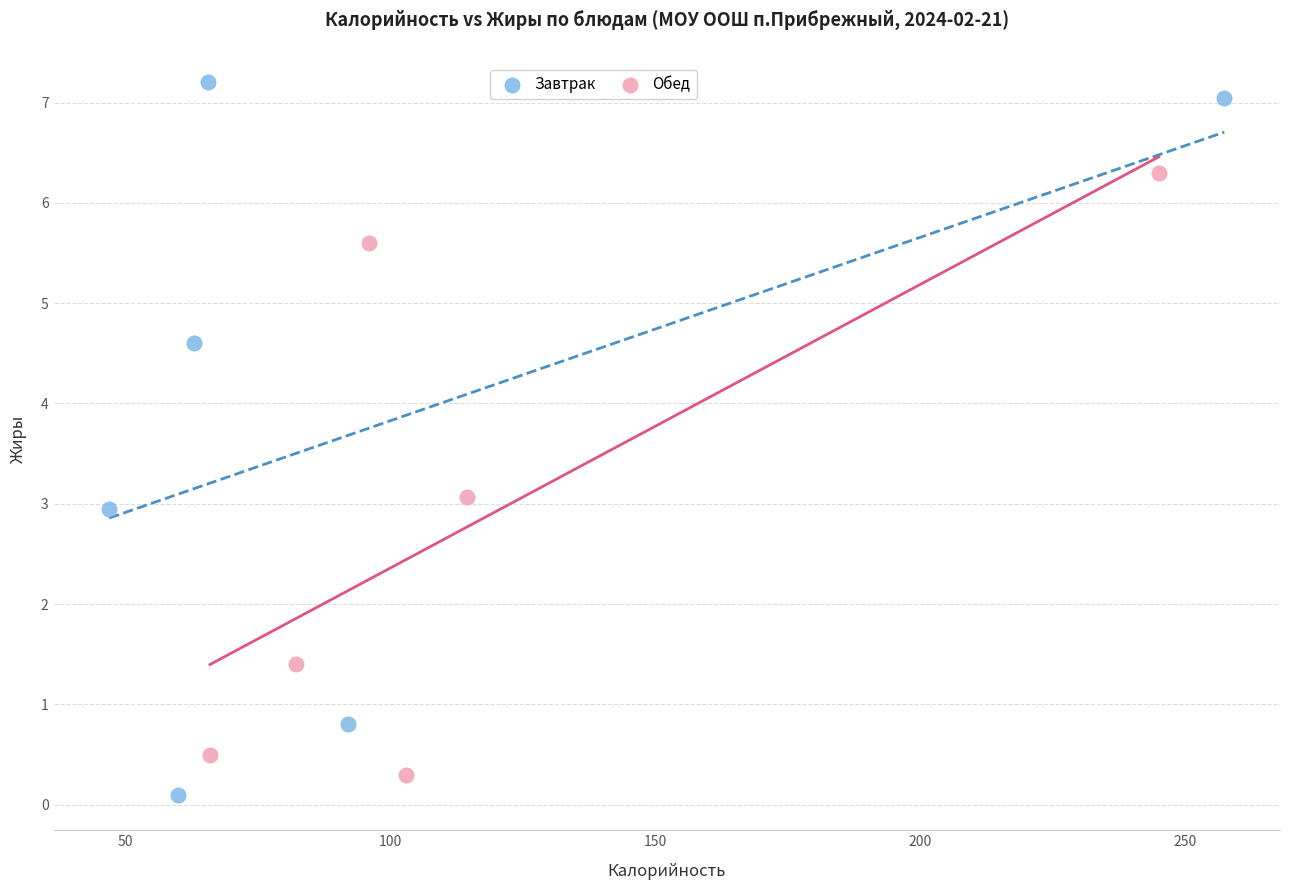

Which series contains the highest Y value?

Завтрак